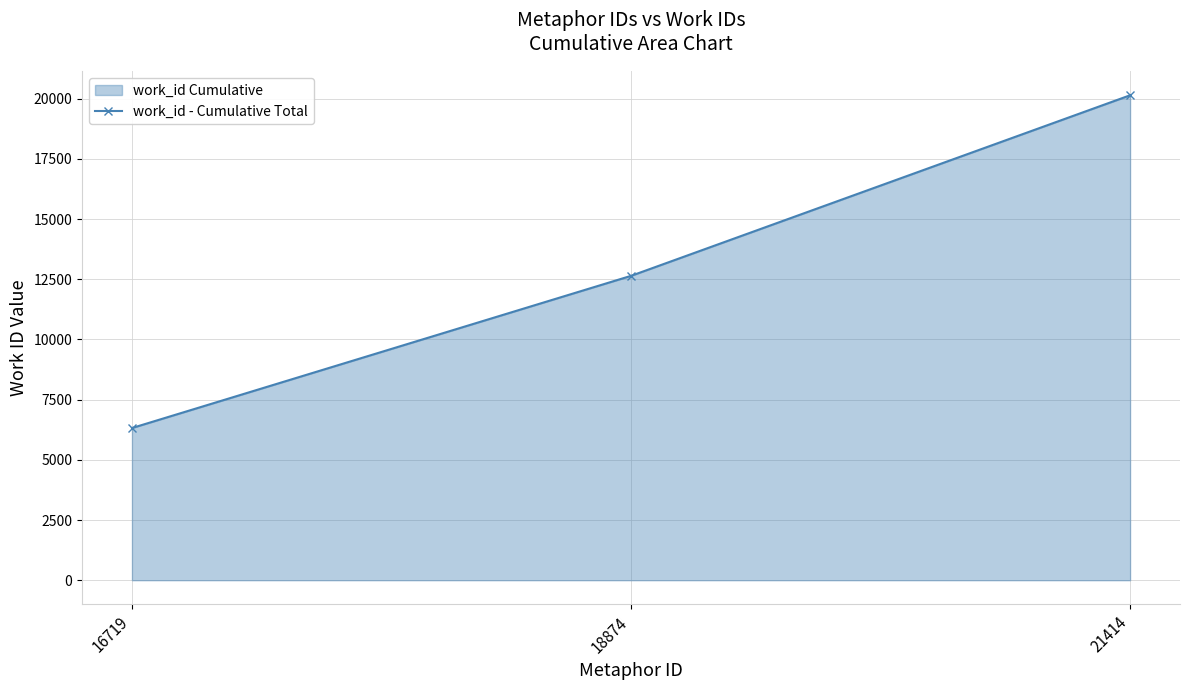

Which has a higher value, 21414 or 16719?

21414